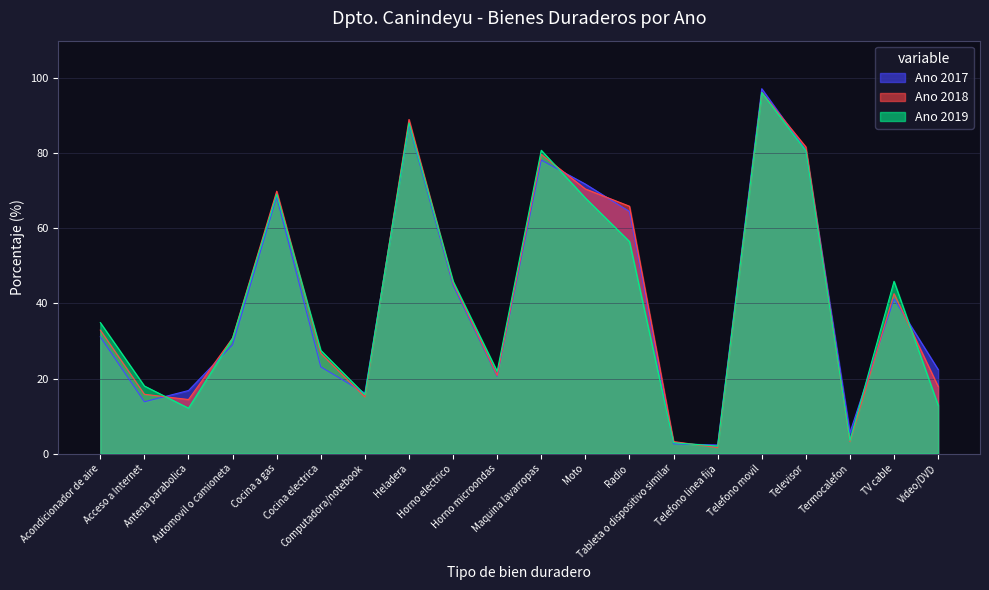

Reading left to right, transcribe all the data shown in this chart.

Ano 2017: 31.1	13.8	16.8	29.0	68.4	23.1	16.1	87.7	44.9	20.6	78.2	71.8	64.5	2.6	2.3	97.2	80.8	5.6	41.2	22.4
Ano 2018: 32.9	15.8	14.4	30.8	69.9	26.7	15.1	89.0	45.5	20.8	79.7	70.5	65.9	3.2	1.6	96.2	81.7	3.2	42.6	17.9
Ano 2019: 34.9	18.0	12.1	30.7	69.1	27.5	15.7	88.1	45.9	21.9	80.8	68.1	56.5	2.9	2.0	96.2	80.7	3.5	45.9	12.9